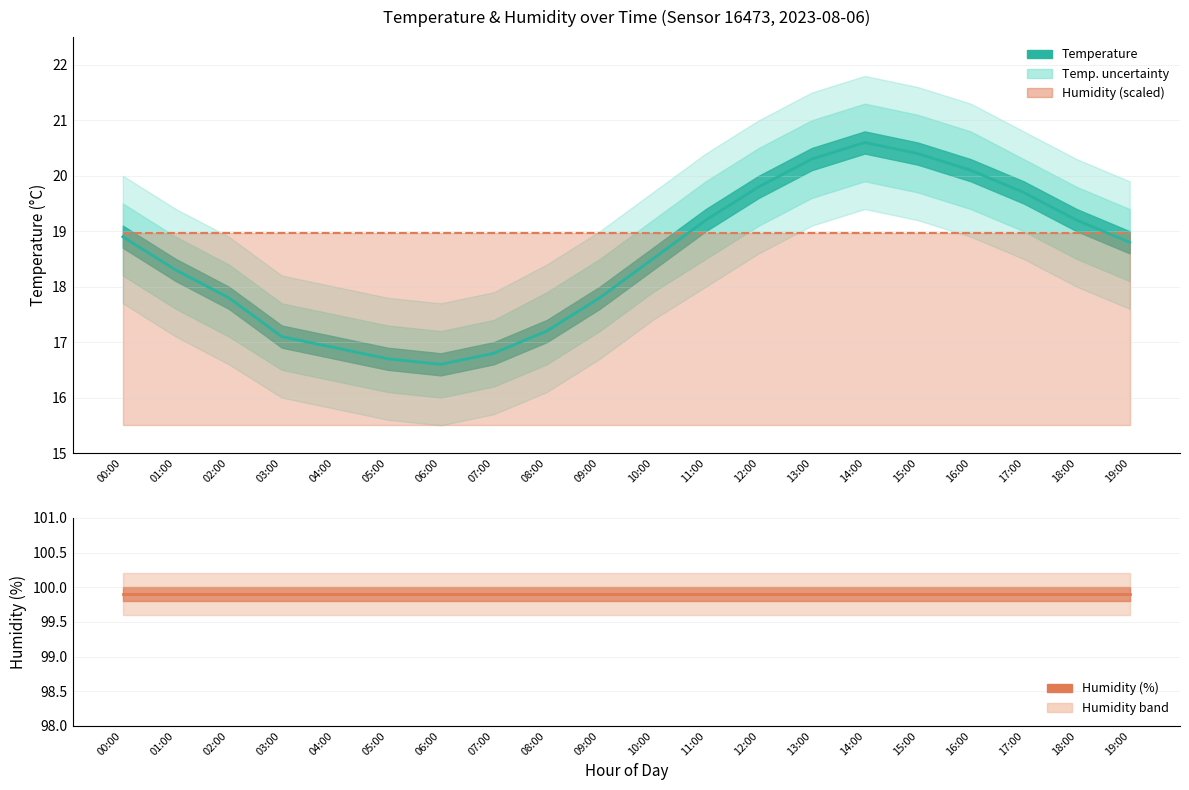

What is the value of the Temperature (°C) point at the 6th from the left?

16.7